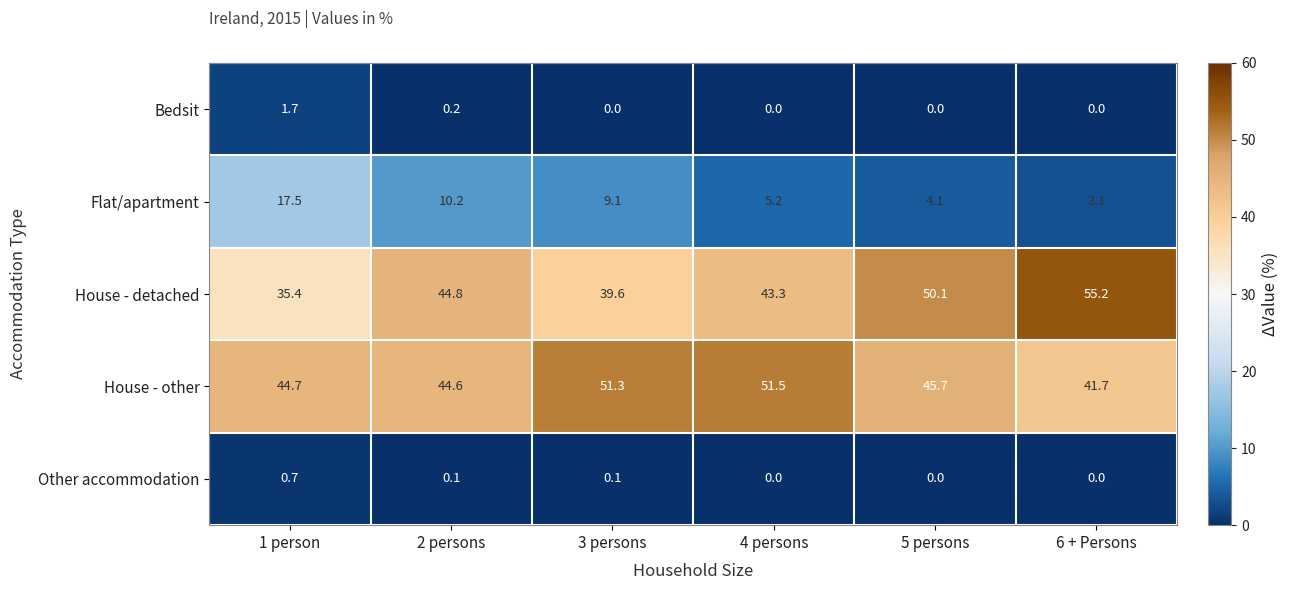

What is the difference between the maximum and minimum values in the Flat/apartment series?

14.4